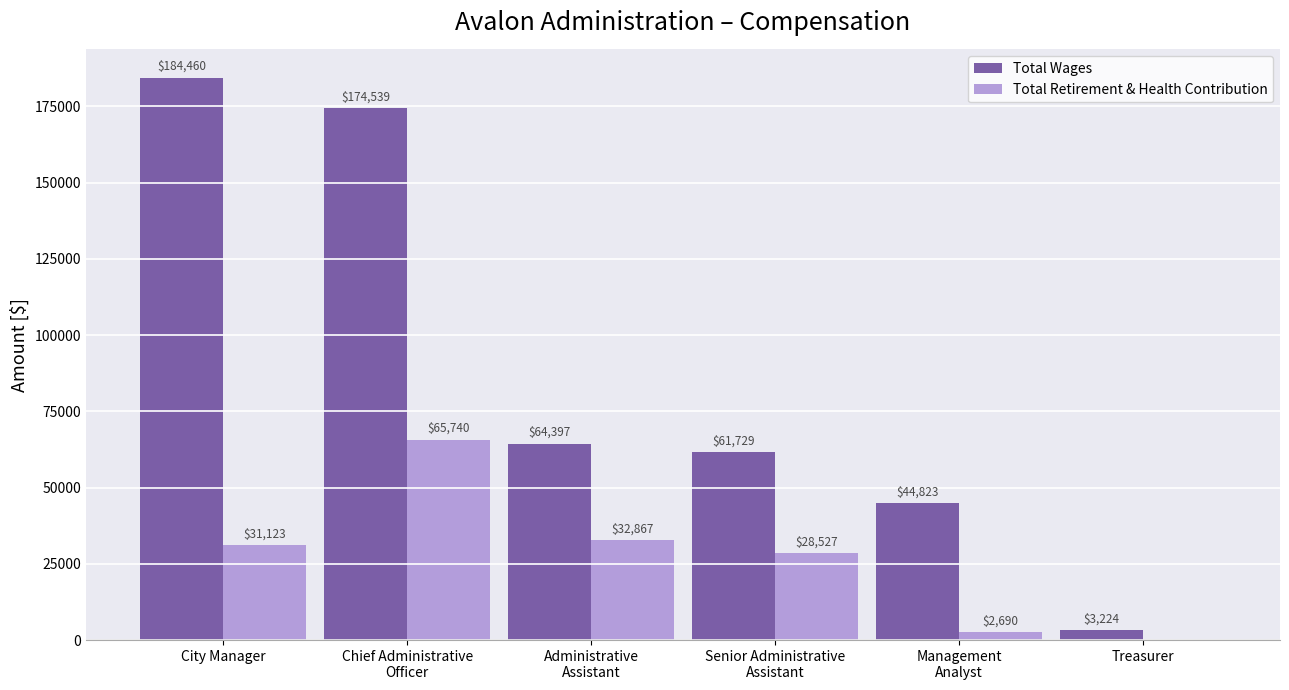

Reading left to right, what are all the values shown in this chart?

Total Wages: City Manager=184460	Chief Administrative
Officer=174539	Administrative
Assistant=64397	Senior Administrative
Assistant=61729	Management
Analyst=44823	Treasurer=3224
Total Retirement & Health Contribution: City Manager=31123	Chief Administrative
Officer=65740	Administrative
Assistant=32867	Senior Administrative
Assistant=28527	Management
Analyst=2690	Treasurer=0